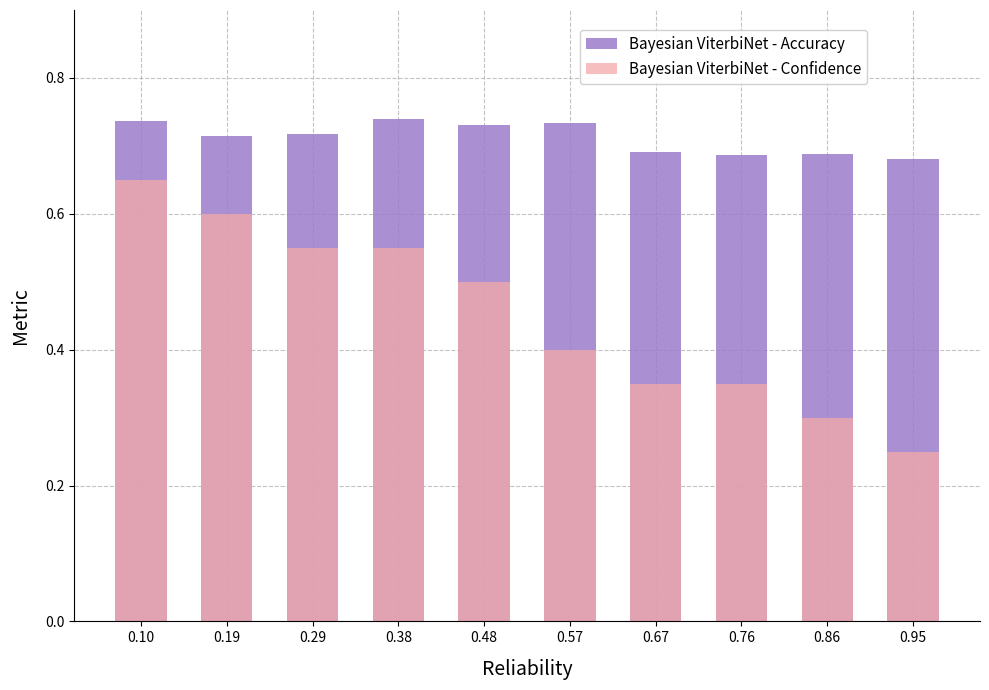

What is the value of the Bayesian ViterbiNet - Accuracy bar at the 9th from the left?

0.7